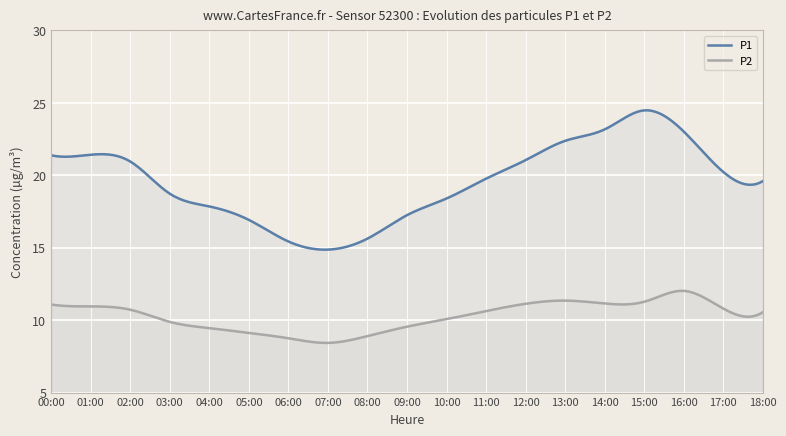

What is the difference between the P2 values at 18:00 and 12:00?

0.6